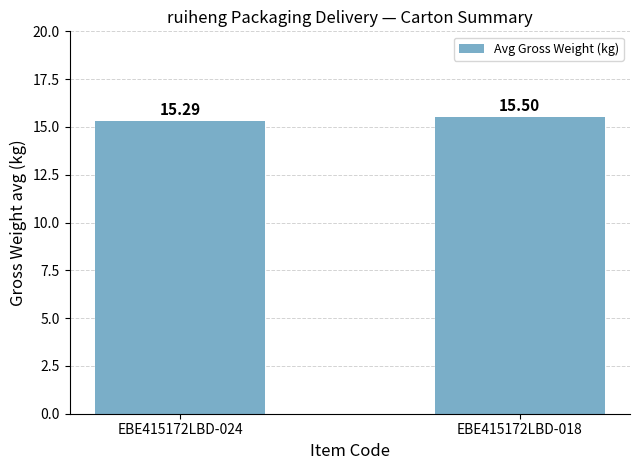

The chart shows a value of 27.8 at EBE415172LBD-018. True or false?

False